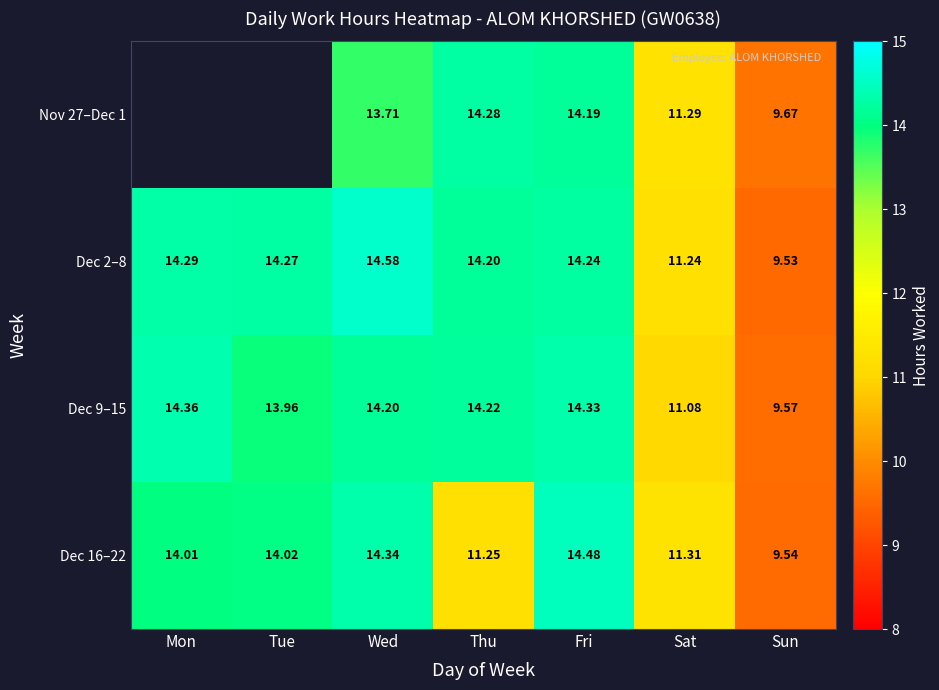

What is the difference between the maximum and minimum values in the Dec 9–15 series?

4.8